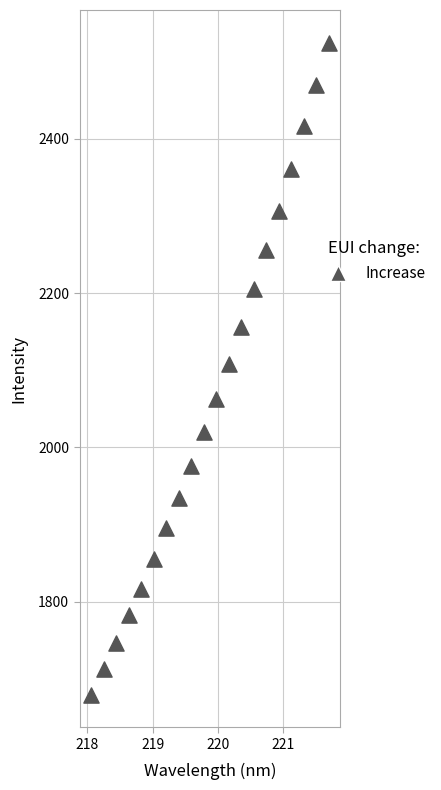

What is the range of X values (max minus min)?

3.6